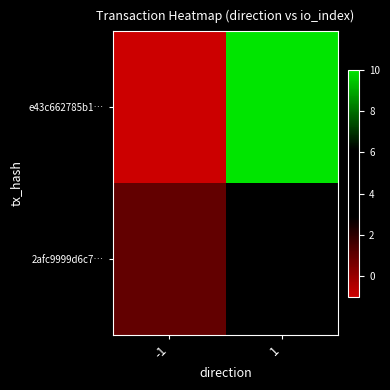

What is the spread (max minus min) of values at 1?

4